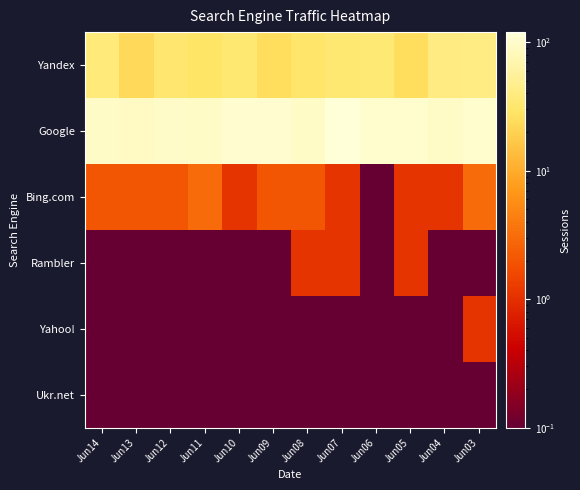

Count the number of data series in this chart.

6